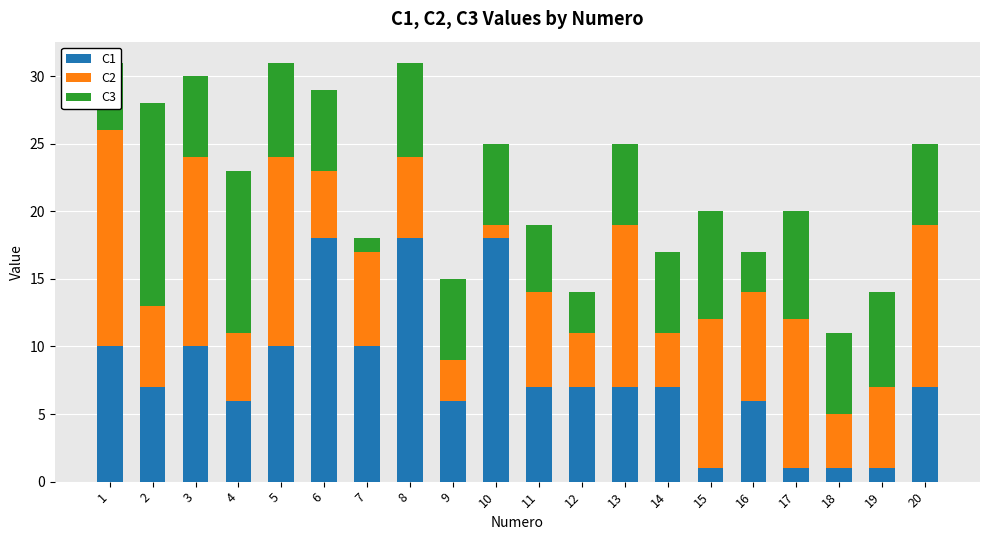

The C1 series shows 17 at 1. True or false?

False